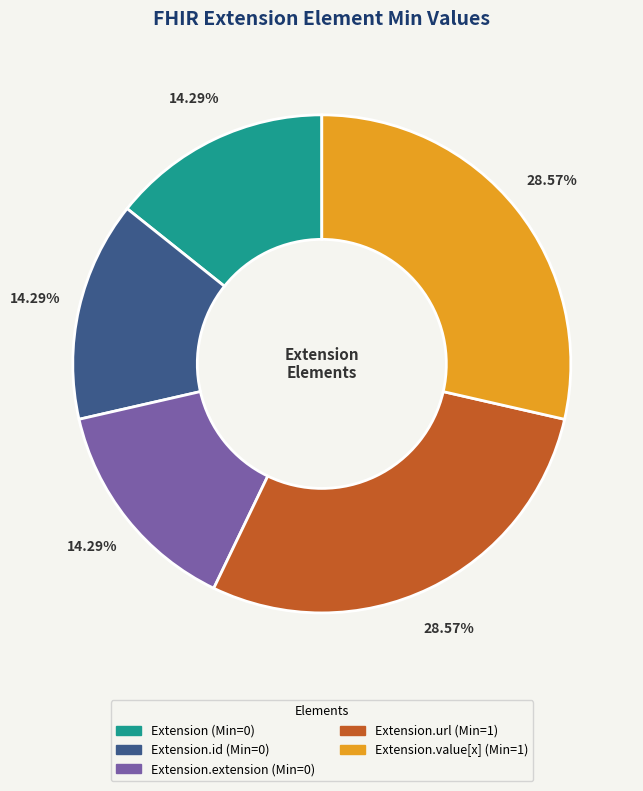

Does any single category account for the majority?

No